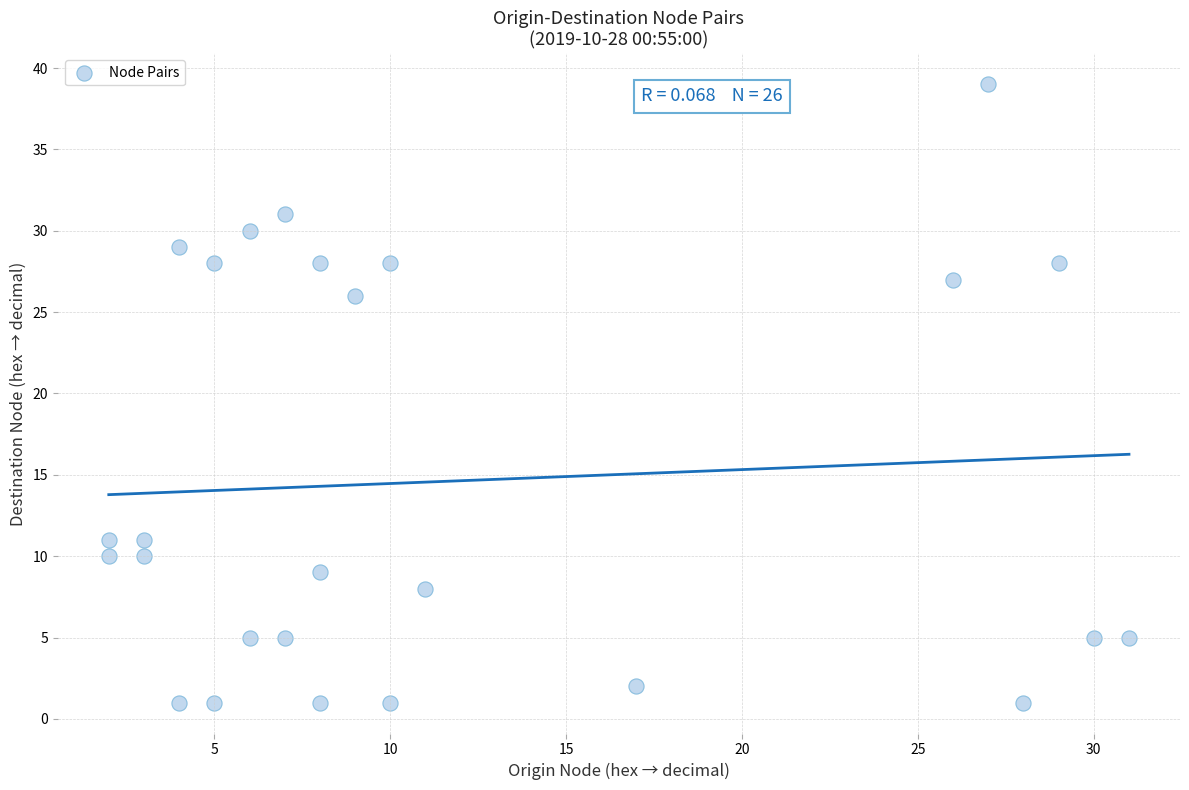

What is the range of X values (max minus min)?

29